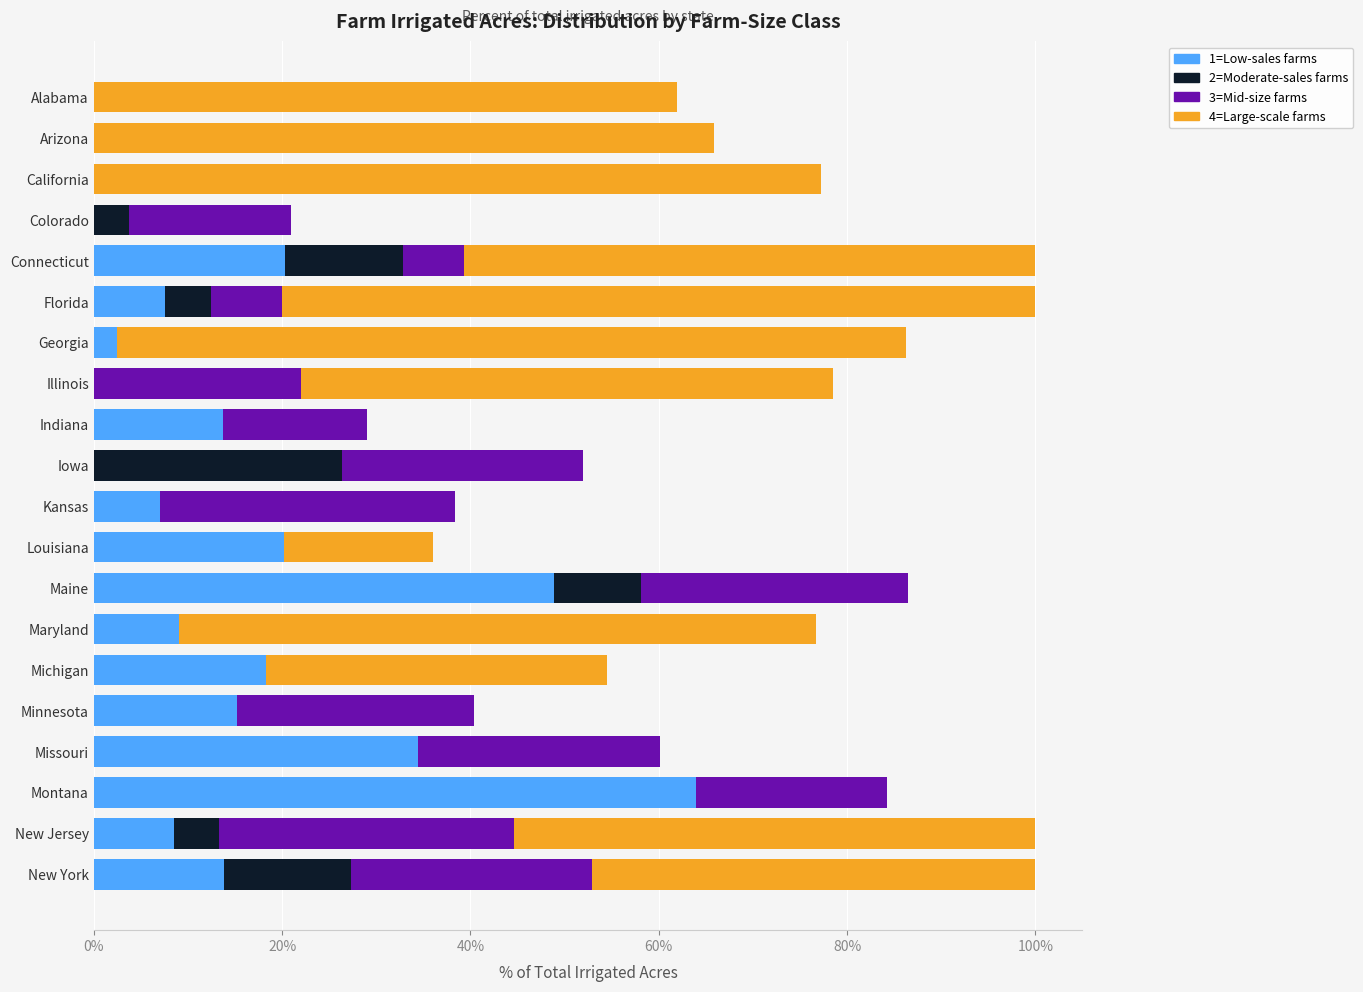

Count the number of categories in the chart.

20